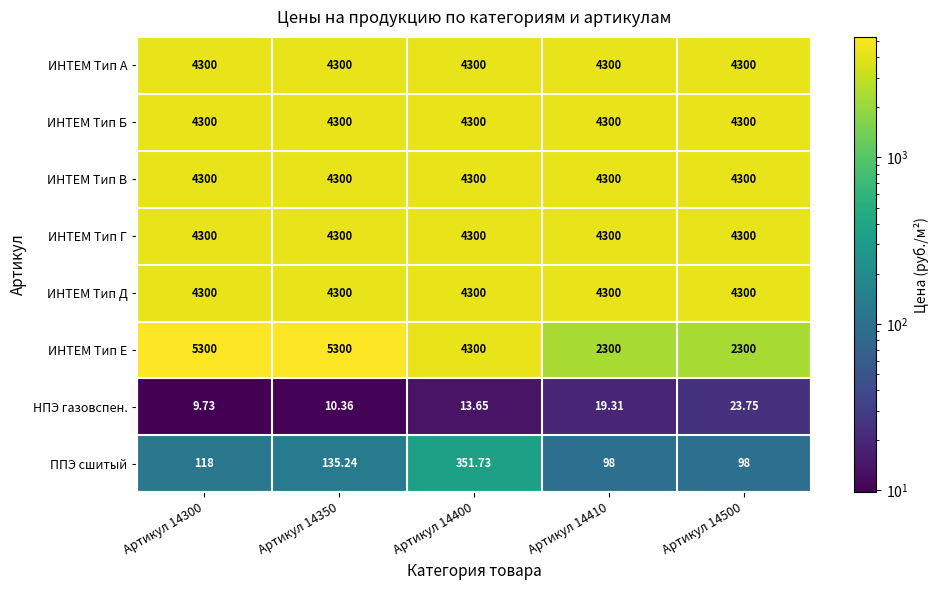

How many categories are shown in the chart?

5